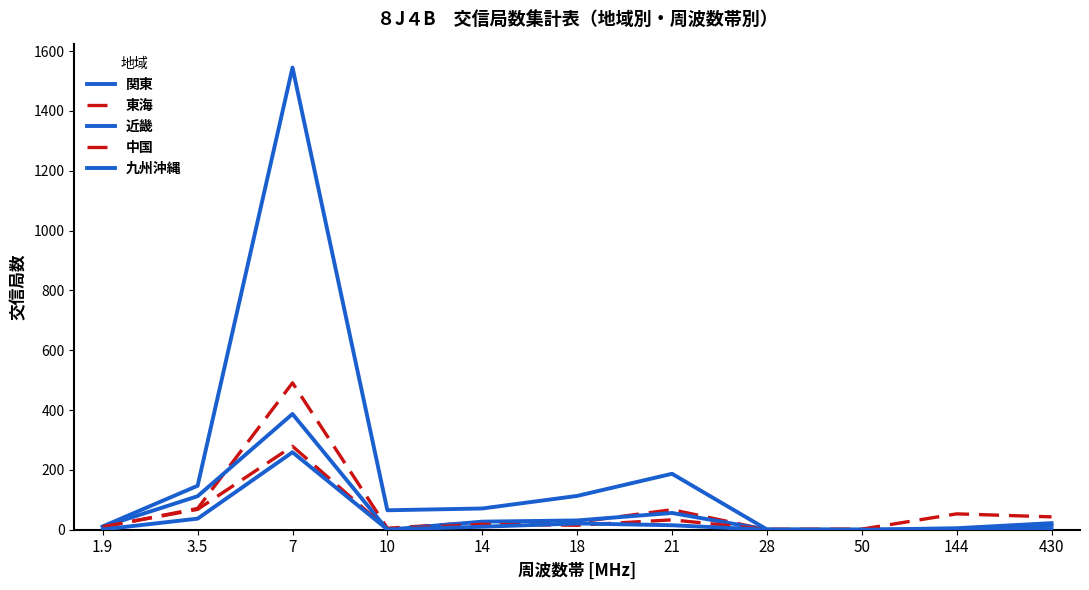

Reading left to right, what are all the values shown in this chart?

関東: 1.9=11	3.5=147	7=1545	10=65	14=71	18=113	21=187	28=1	50=0	144=0	430=13
東海: 1.9=9	3.5=71	7=491	10=5	14=25	18=25	21=67	28=0	50=0	144=1	430=0
近畿: 1.9=10	3.5=112	7=387	10=0	14=27	18=31	21=56	28=0	50=0	144=5	430=22
中国: 1.9=10	3.5=68	7=279	10=2	14=18	18=15	21=33	28=1	50=2	144=53	430=43
九州沖縄: 1.9=1	3.5=37	7=259	10=1	14=10	18=21	21=15	28=0	50=0	144=0	430=1